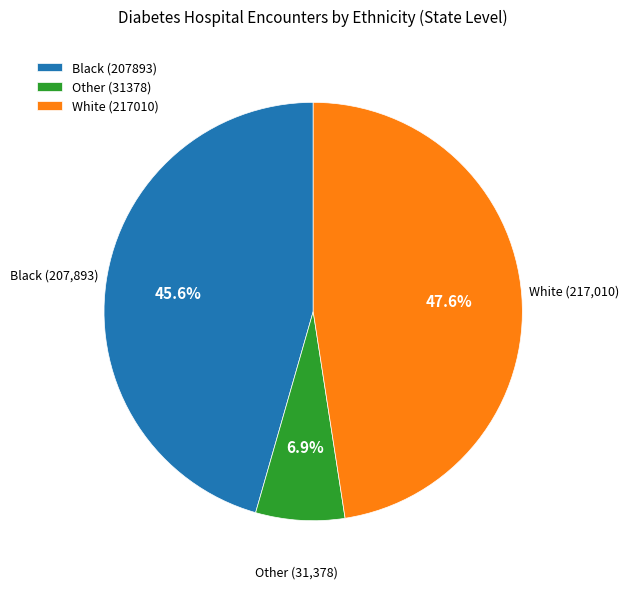

Rank the categories by value from lowest to highest.

Other (31378), Black (207893), White (217010)